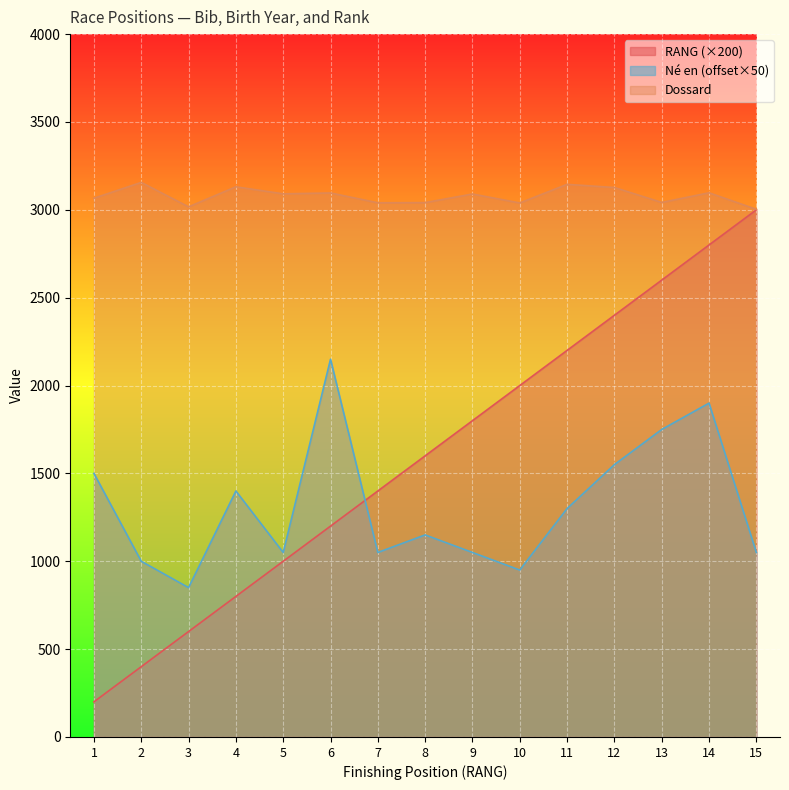

What is the difference between the Dossard values at 6 and 7?

56